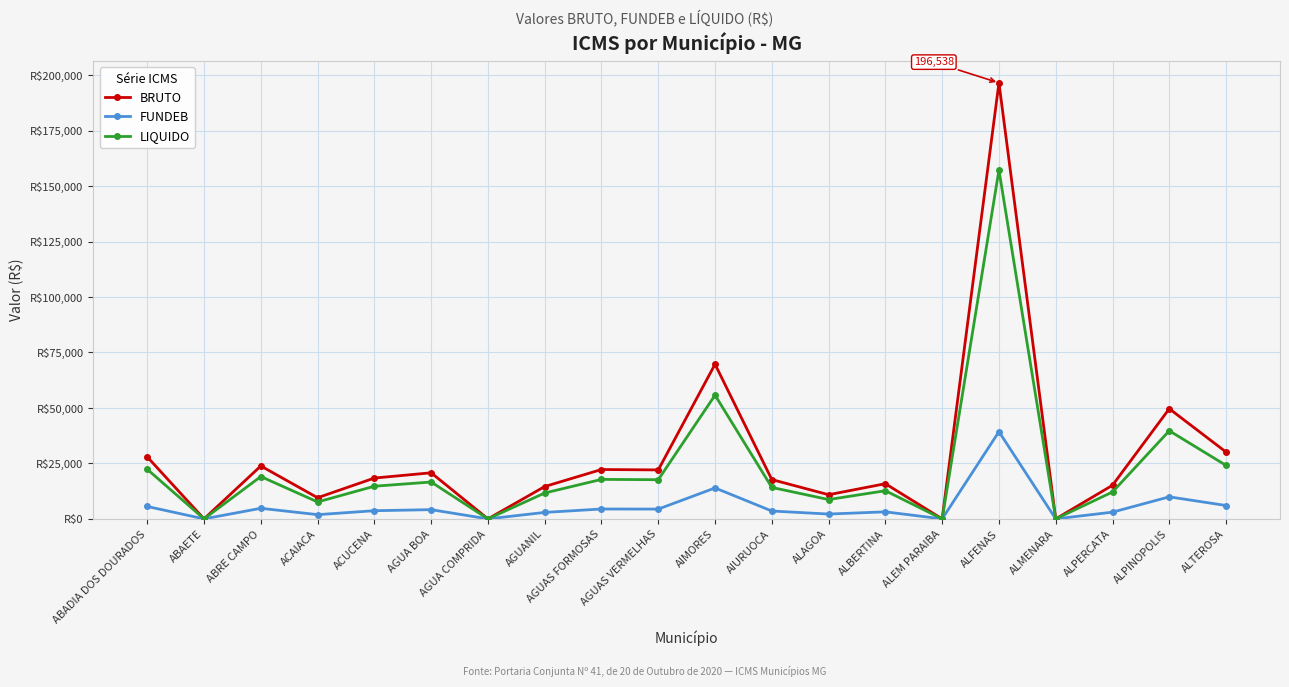

What are all the series names shown in the legend?

BRUTO, FUNDEB, LIQUIDO